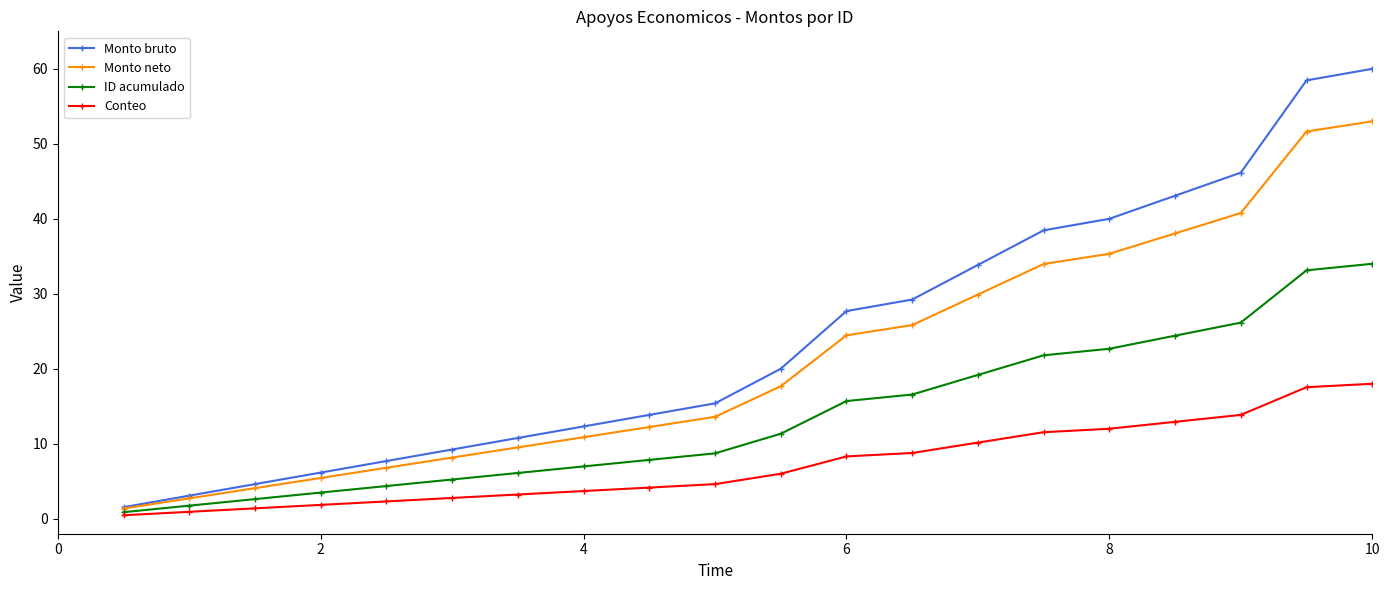

Is this an area chart (filled region under the line)?

No